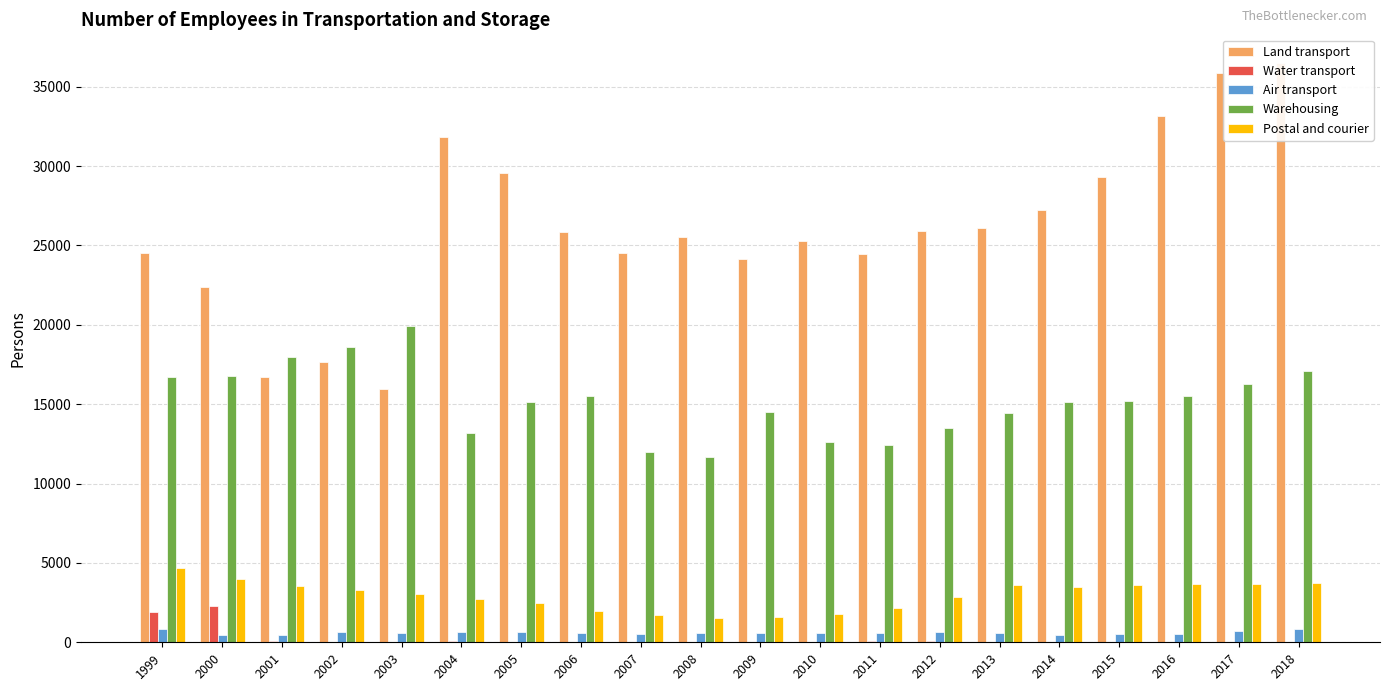

What is the value of the Warehousing bar at the 5th from the left?

19897.0